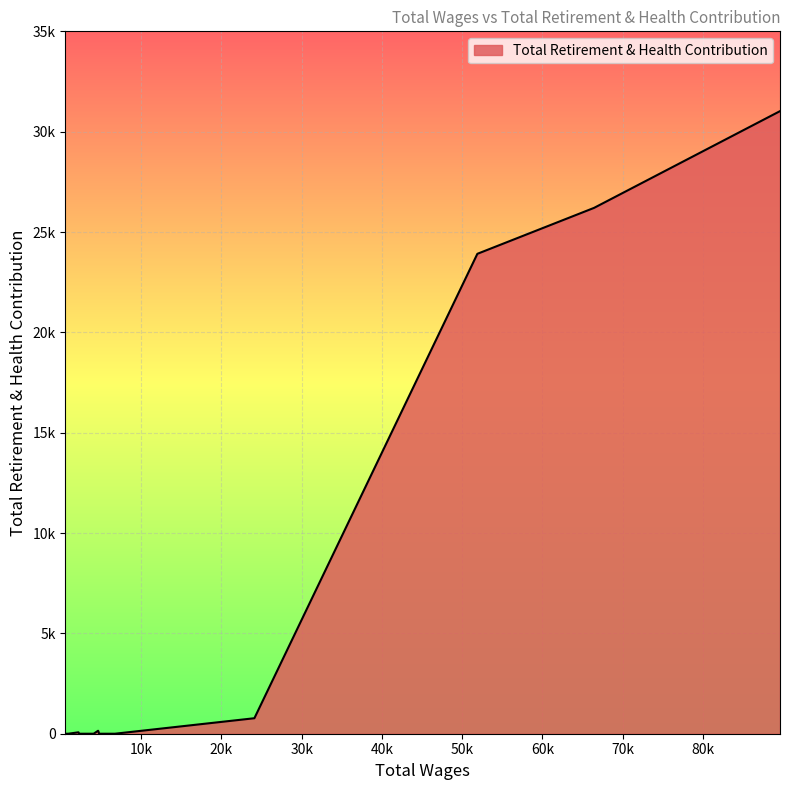

True or false: the data has more than 1 interior local peaks.

True